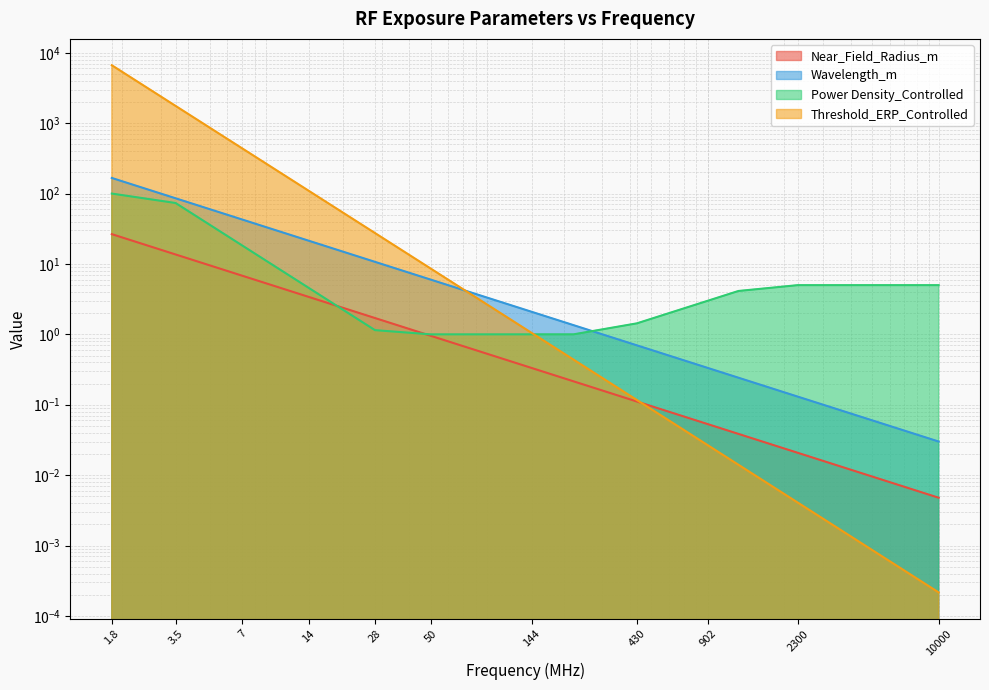

At which category is the sum across all series the highest?

1.8